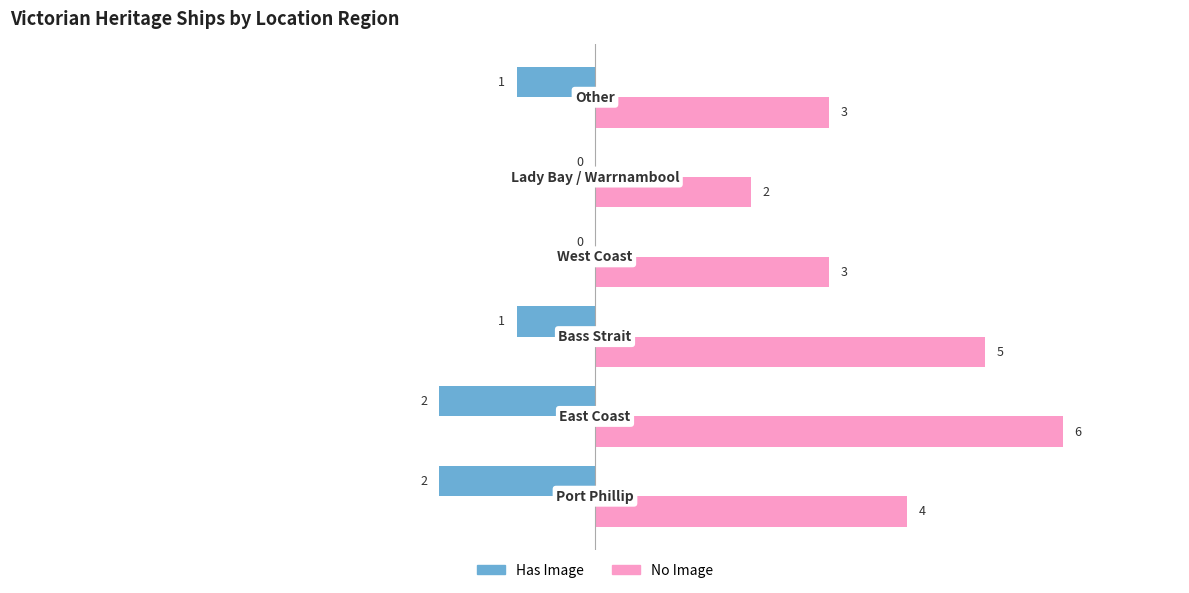

What is the sum of all Has Image values?

-6